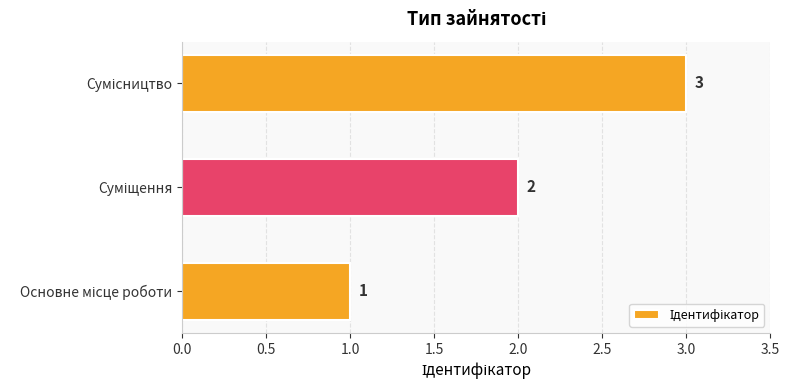

What is the sum of all values?

6